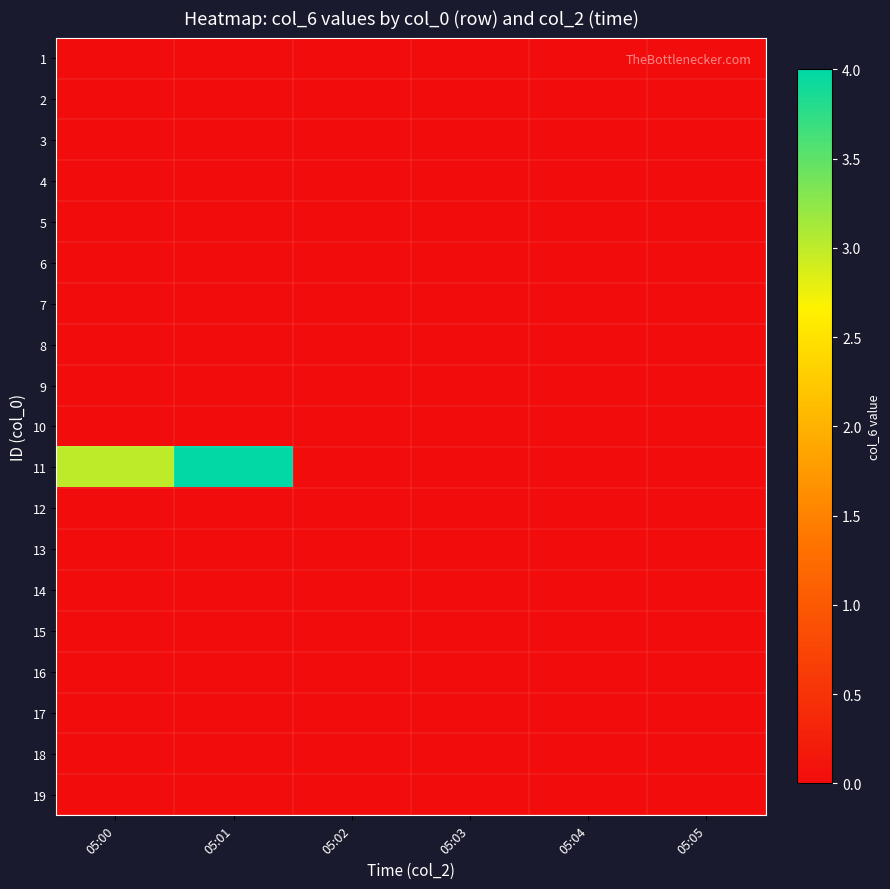

Rank the series at 05:05 from lowest to highest value.

1, 2, 3, 4, 5, 6, 7, 8, 9, 10, 11, 12, 13, 14, 15, 16, 17, 18, 19